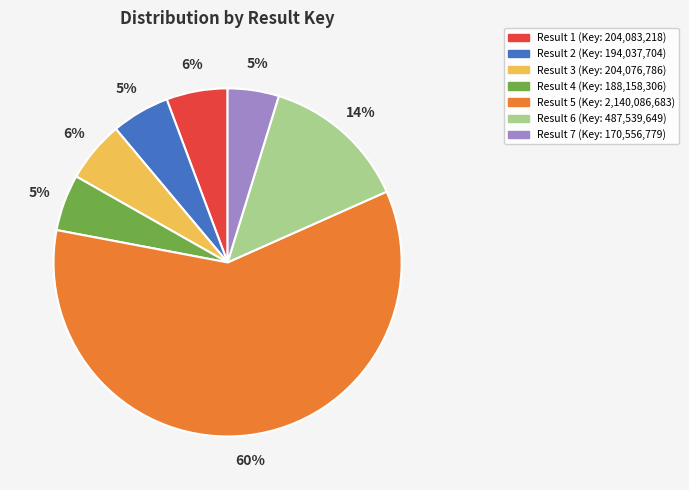

To the nearest percent, what is the average slice percentage?

14%